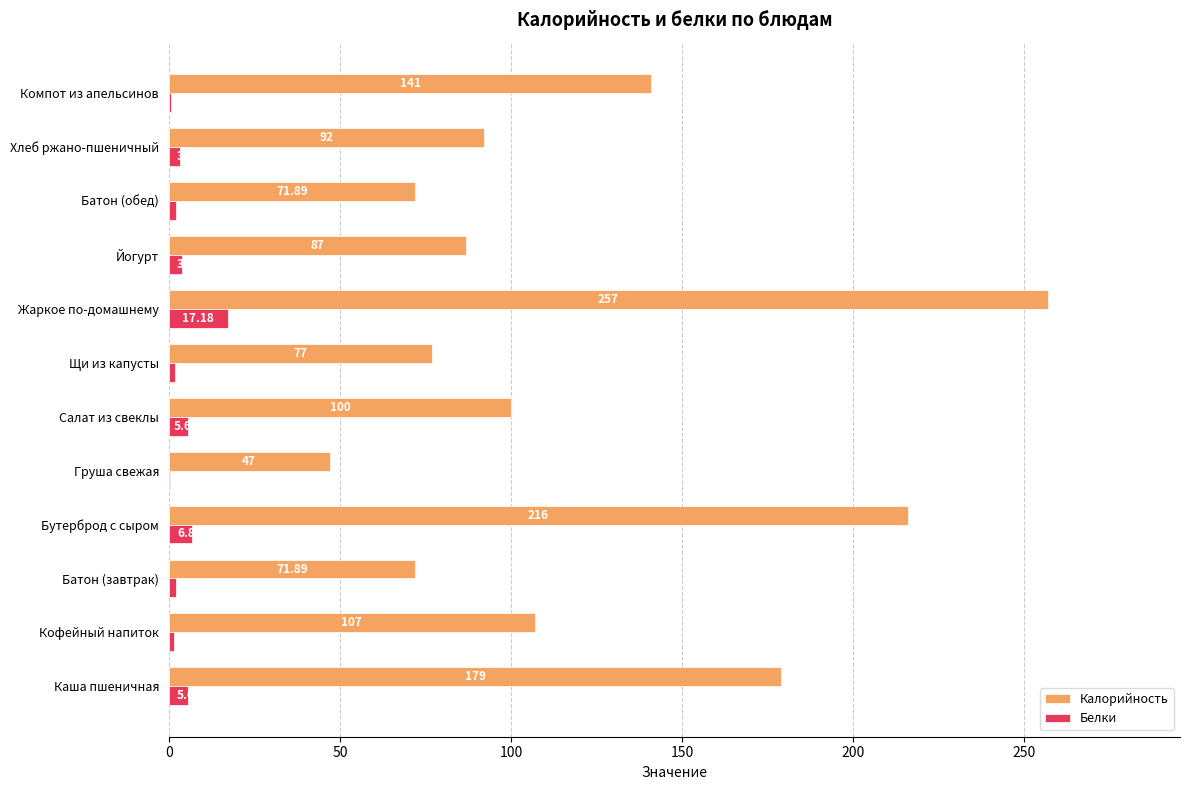

Which series changed the most between Салат из свеклы and Щи из капусты?

Калорийность